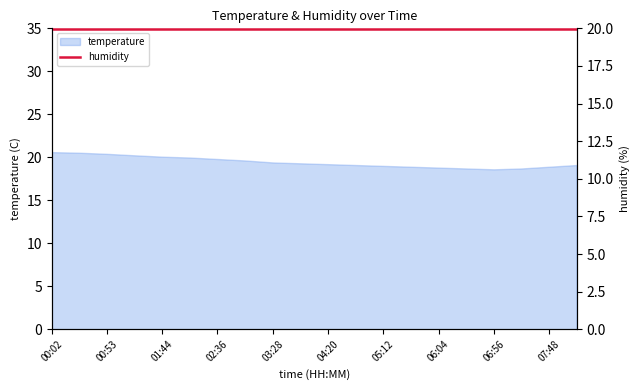

True or false: the data has more than 2 interior local peaks.

False